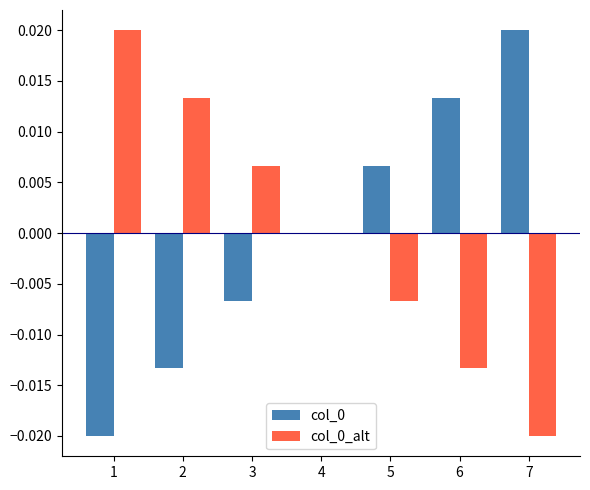

How many groups of bars are there?

7